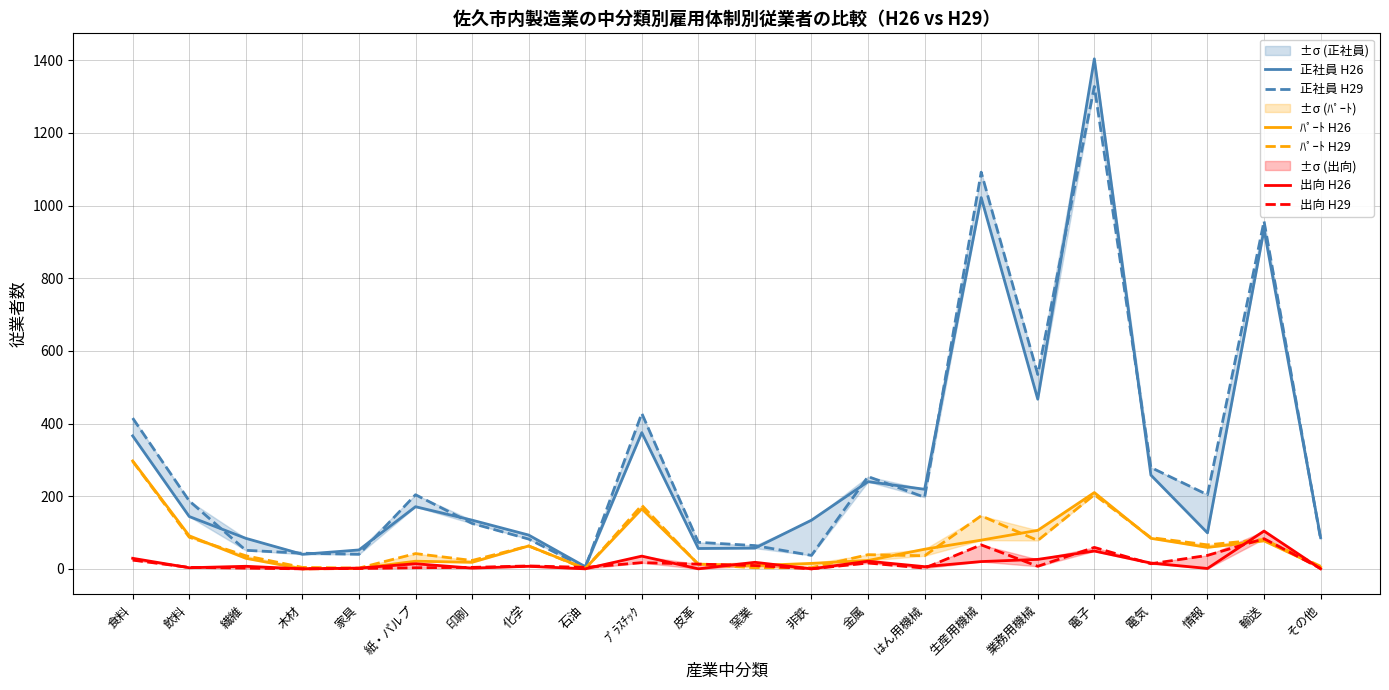

True or false: 出向 H29 has more than 1 points higher than both neighbors.

True